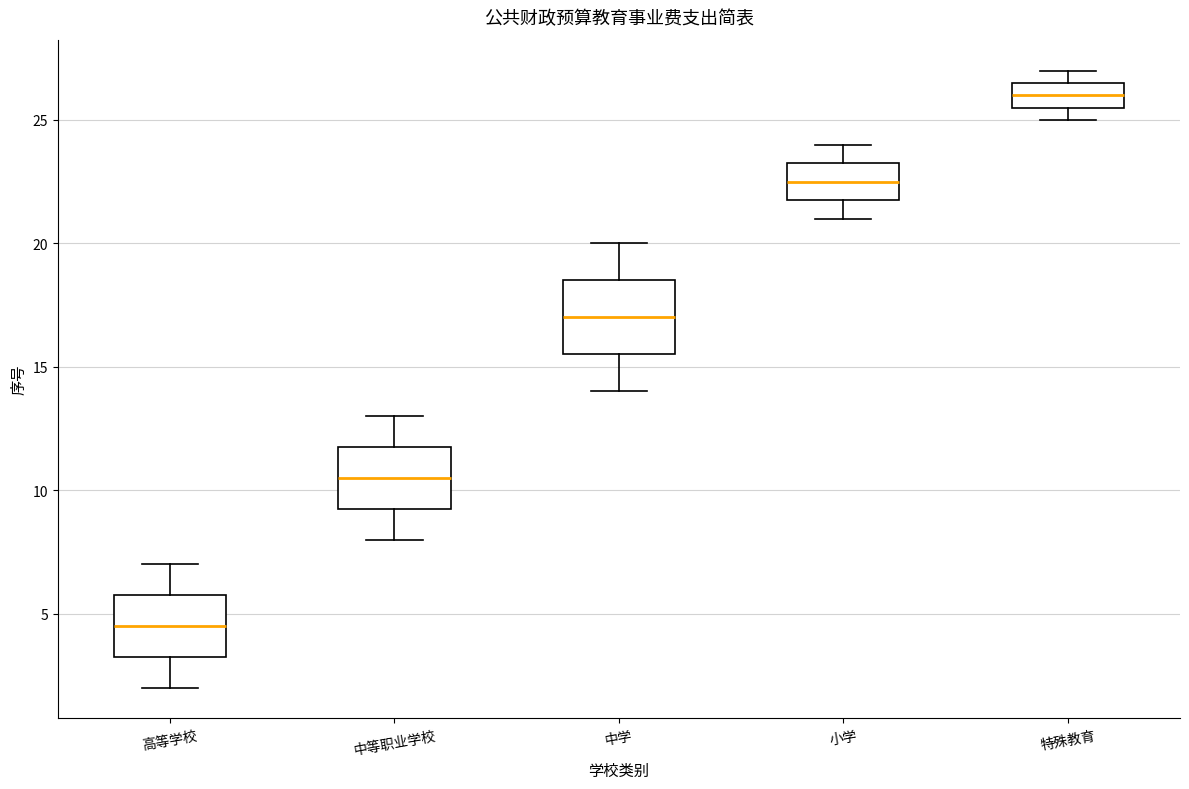

Reading left to right, read every box against the y-axis: the position of its median line, the range the box covers, and the ends of its whiskers. The values are not printed on the chart, so give them approximately, as read against the axis.

高等学校: median 4.5, box 3.5 to 6.0, whiskers 2.0 to 7.0
中等职业学校: median 10.5, box 9.5 to 12.0, whiskers 8.0 to 13.0
中学: median 17.0, box 15.5 to 18.5, whiskers 14.0 to 20.0
小学: median 22.5, box 22.0 to 23.5, whiskers 21.0 to 24.0
特殊教育: median 26.0, box 25.5 to 26.5, whiskers 25.0 to 27.0